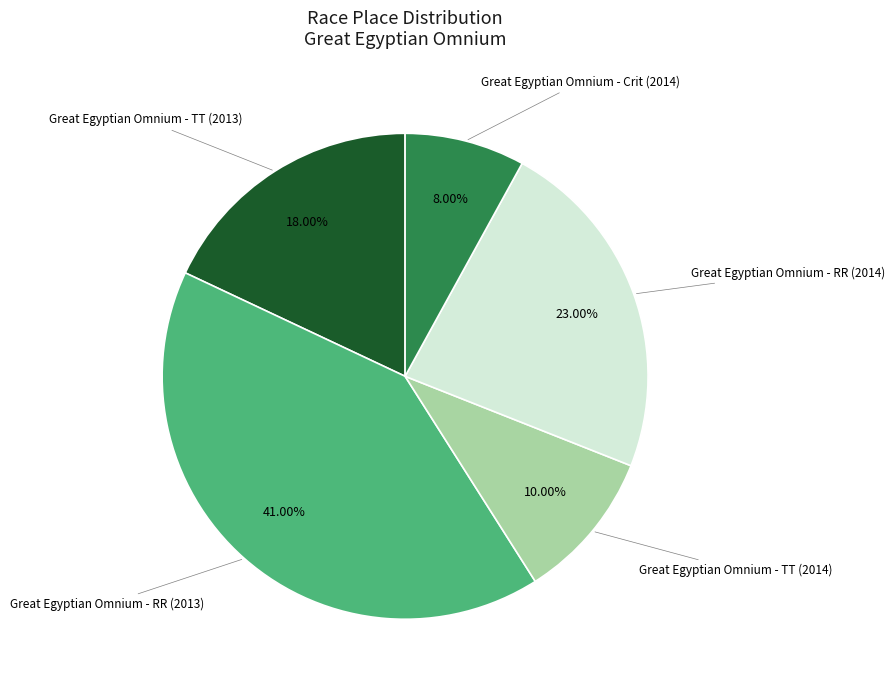

Is there any slice that represents more than half of the pie?

No